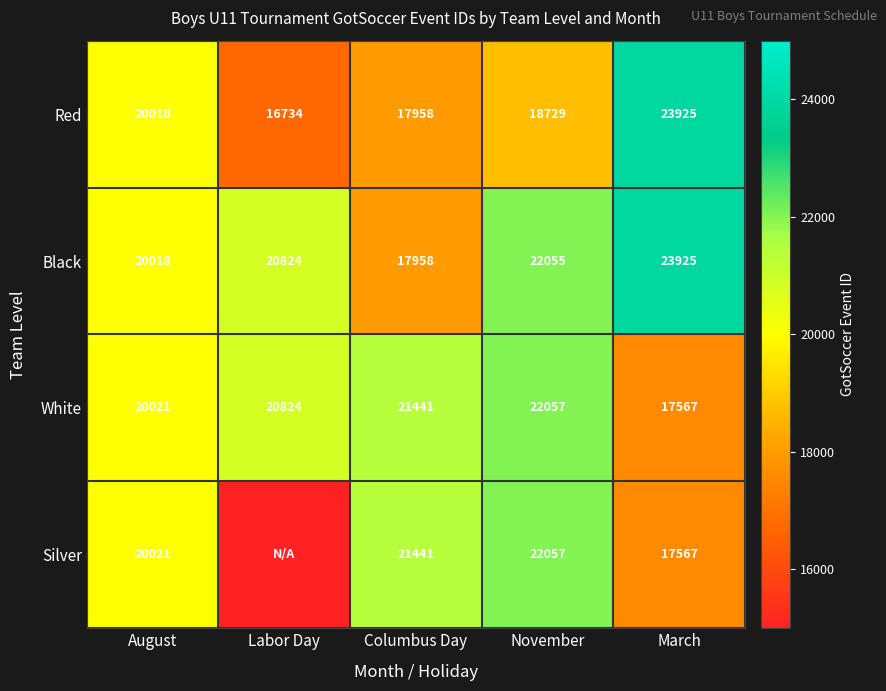

What is the difference between the highest and lowest values at Columbus Day?

3483